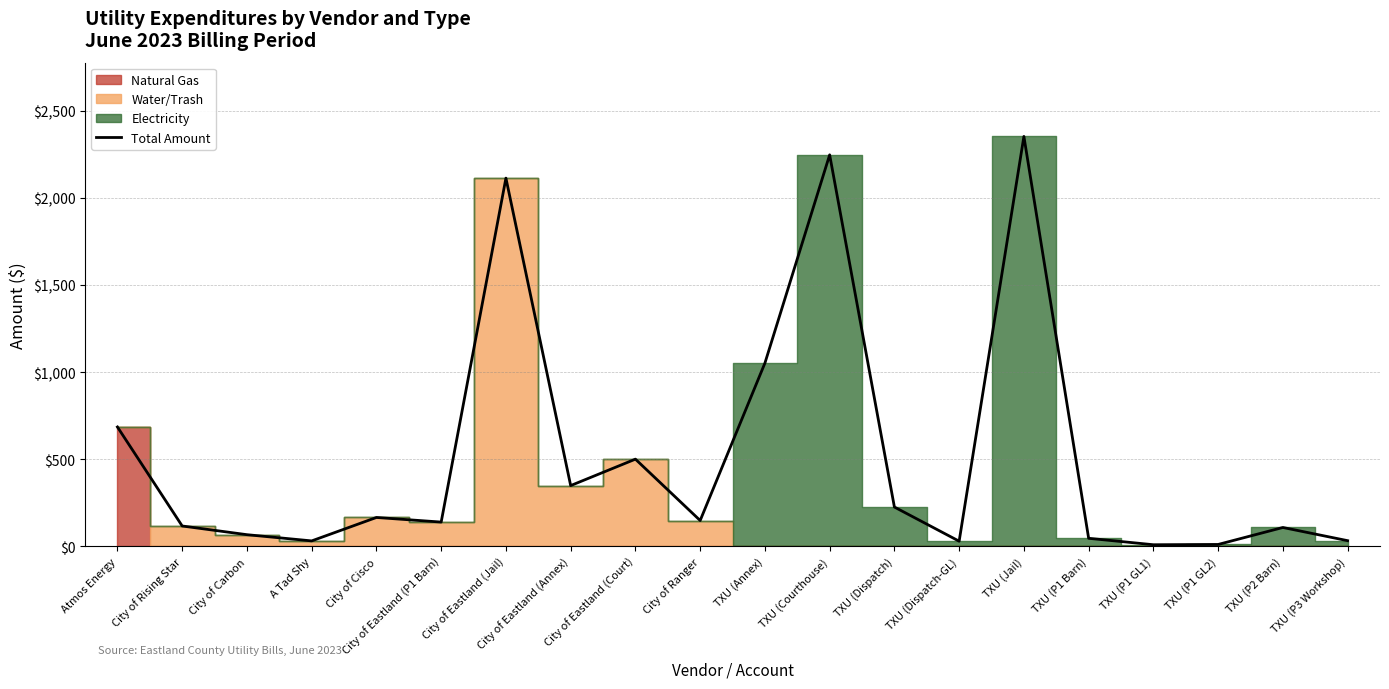

What is the minimum value shown in the chart?

9.0